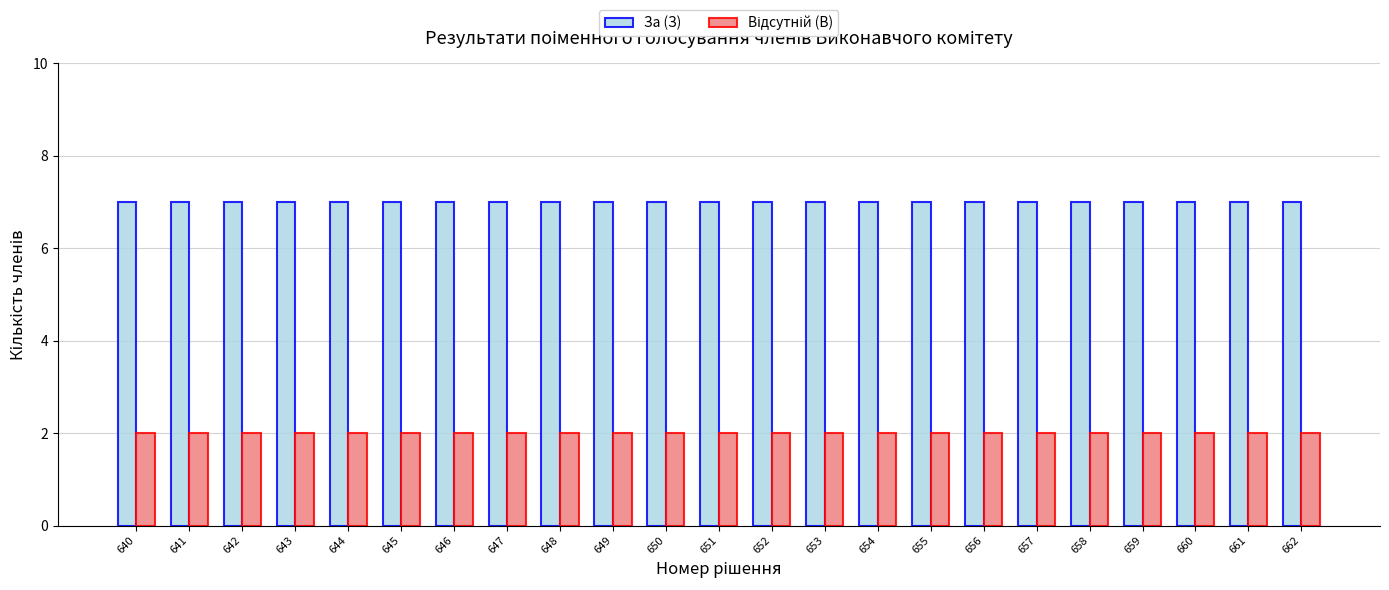

What is the minimum value for За (З)?

7